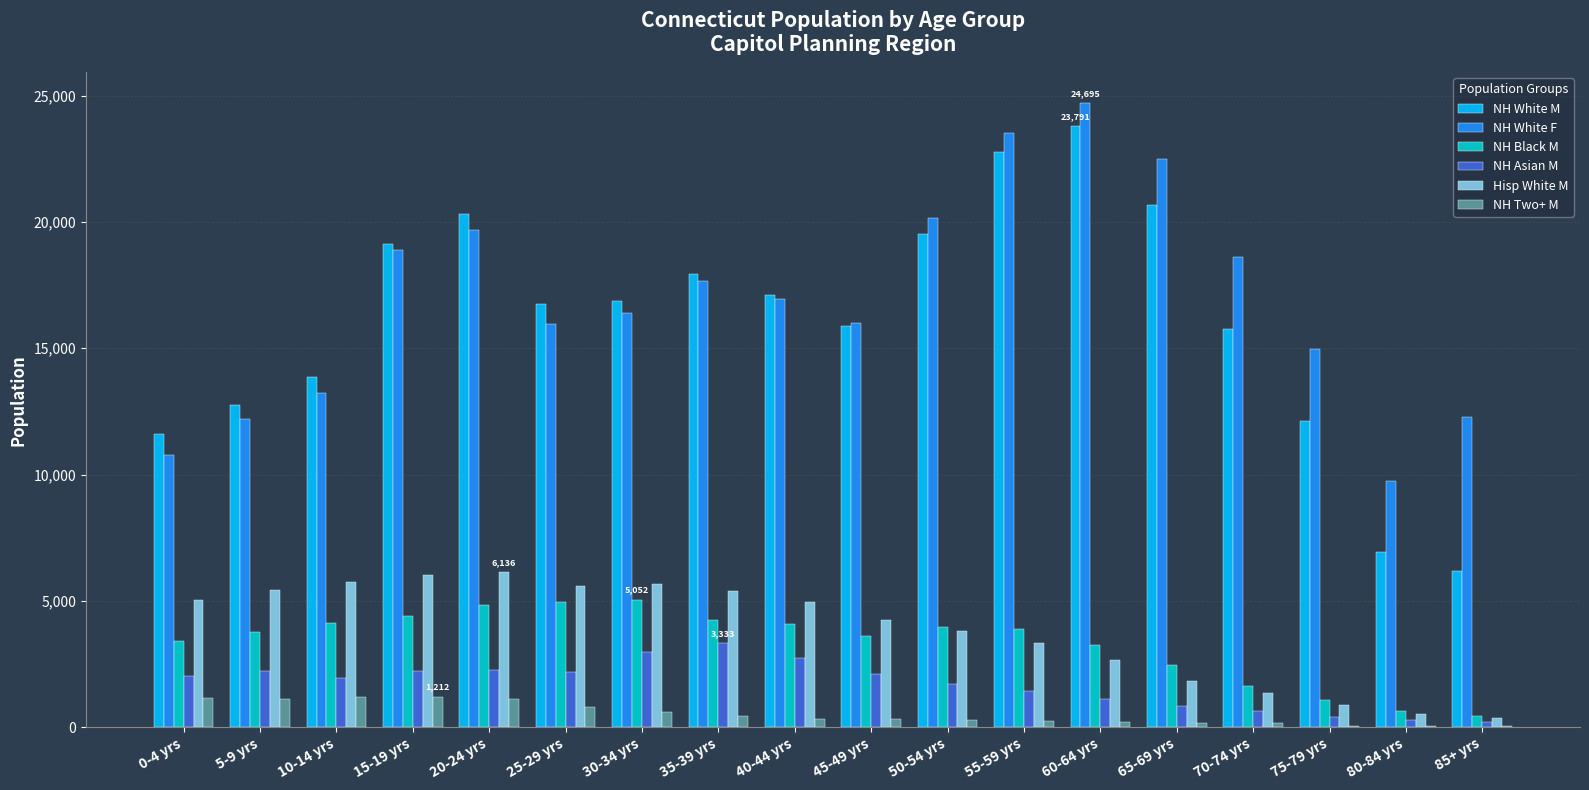

Which category has the highest value in the NH White F series?

60-64 yrs